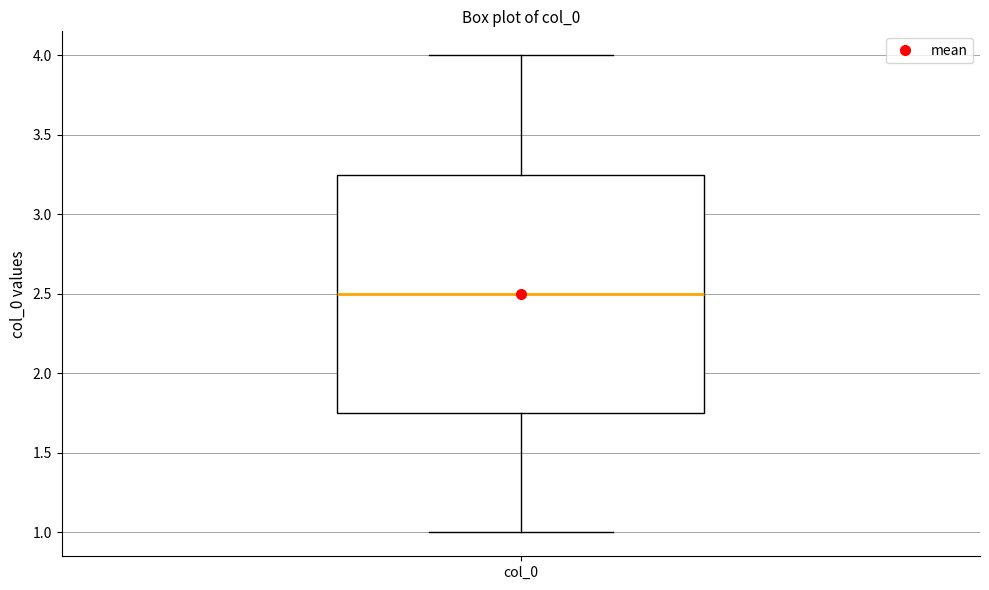

Where does the lower whisker of the box for col_0 end on the y-axis? The values are not printed on the chart, so give them approximately, as read against the axis.

1.00